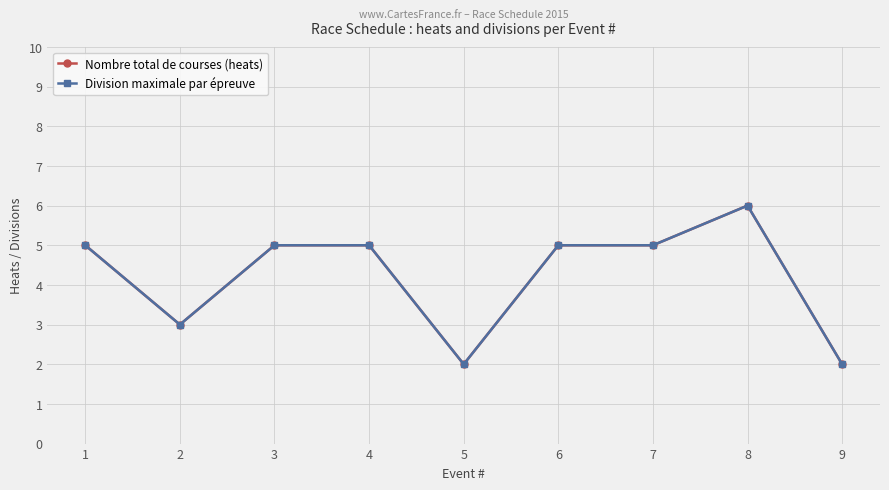

True or false: Nombre total de courses (heats) and Division maximale par épreuve cross at least once.

False